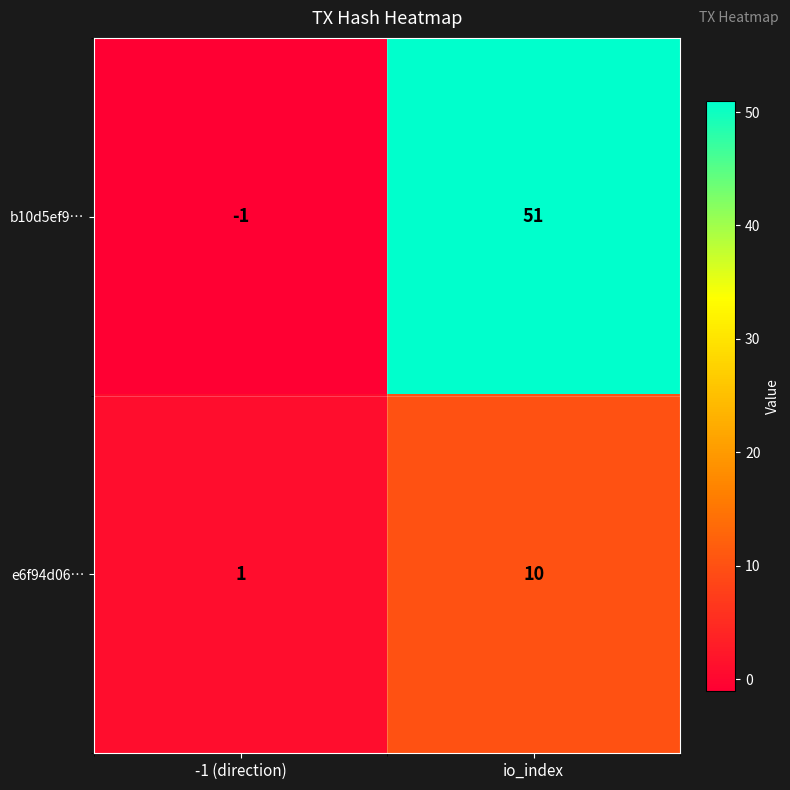

What is the average value of the e6f94d06… series?

6